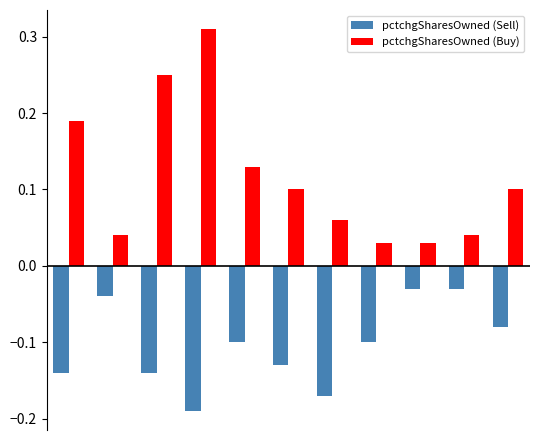

Which series has the largest total across all categories?

pctchgSharesOwned (Buy)